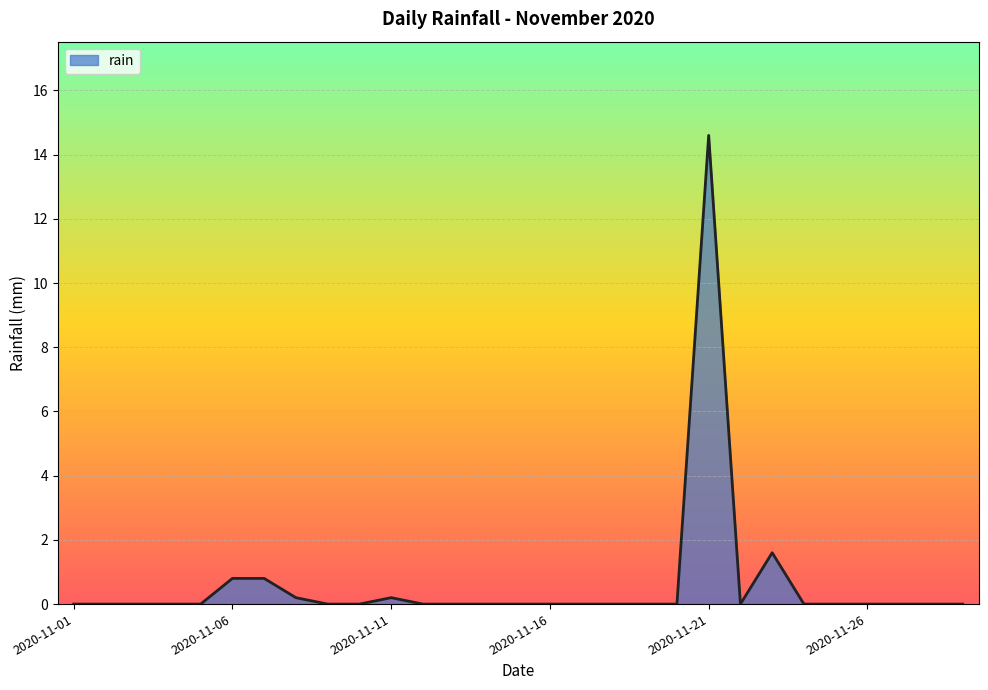

What is the maximum value shown in the chart?

14.6